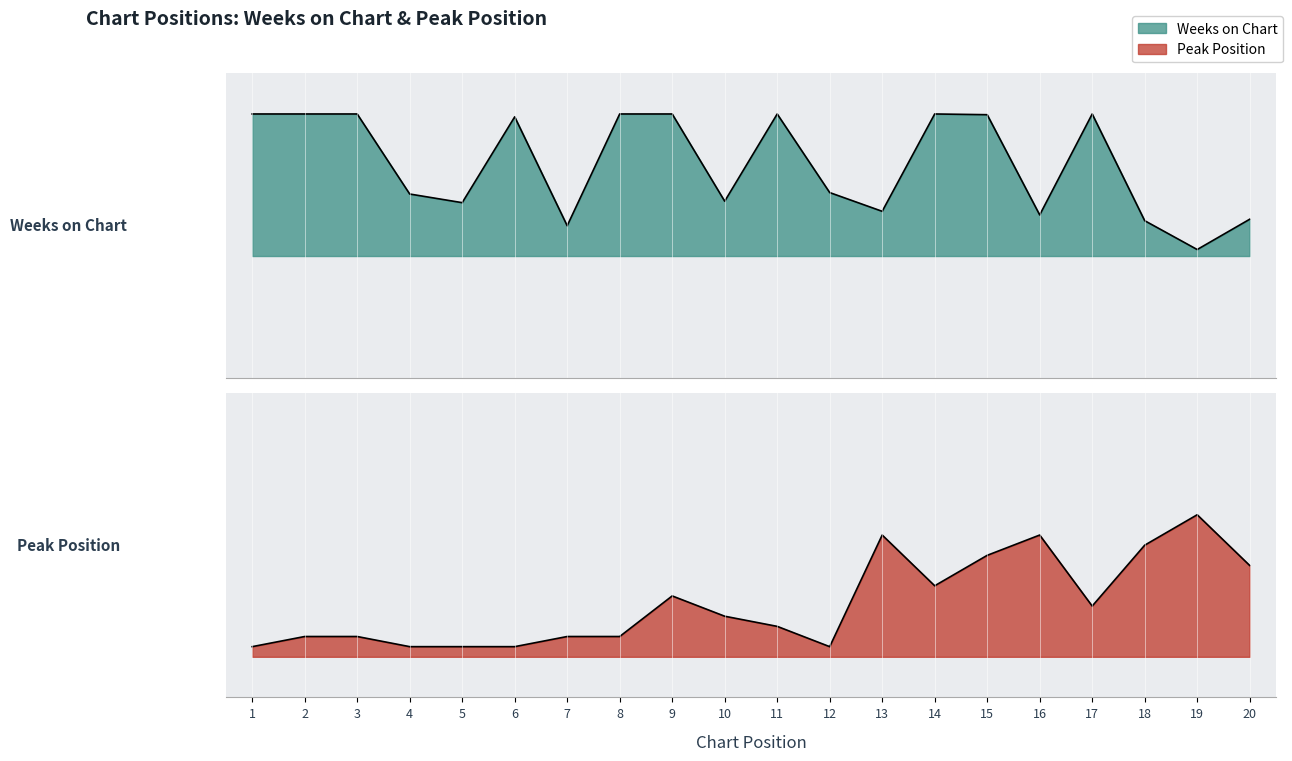

The Peak Position series shows 0.1 at 2. True or false?

False